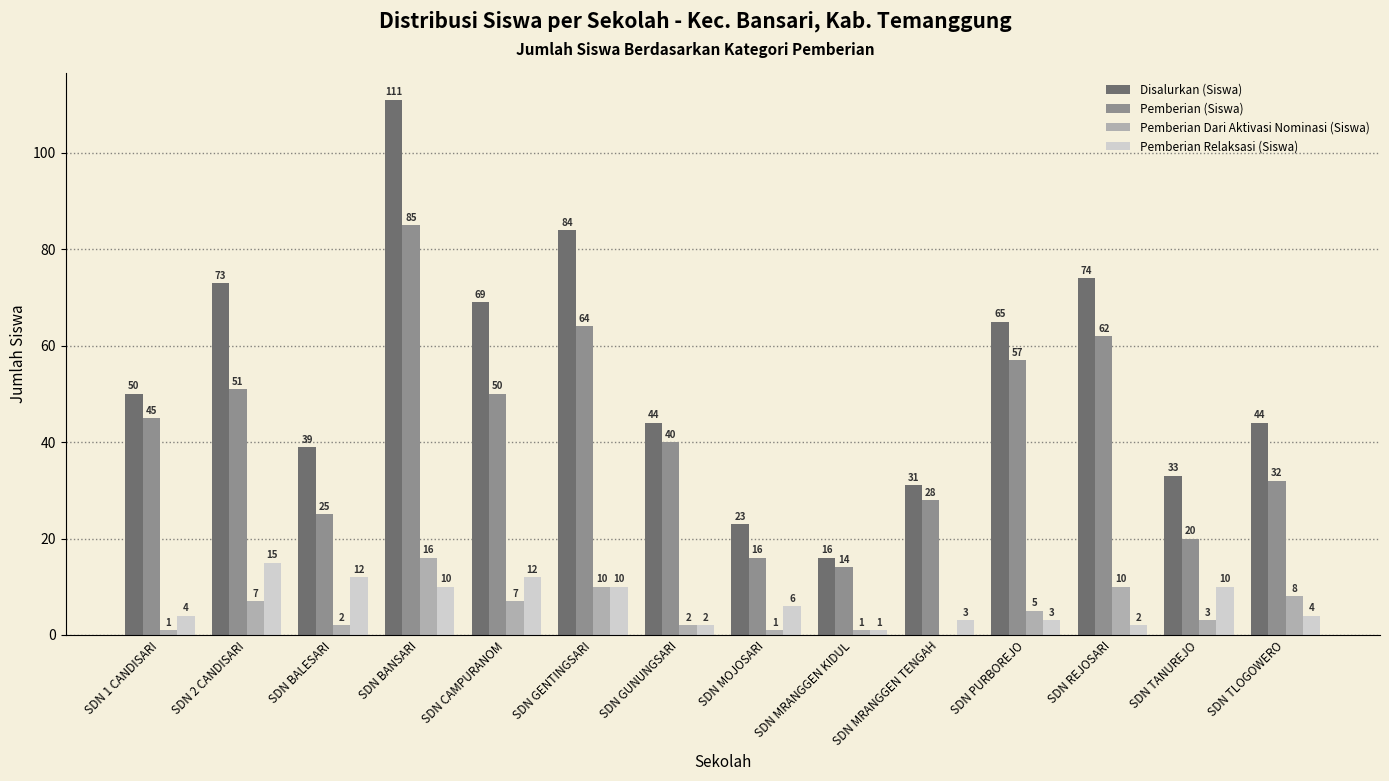

What is the greatest value displayed?

111